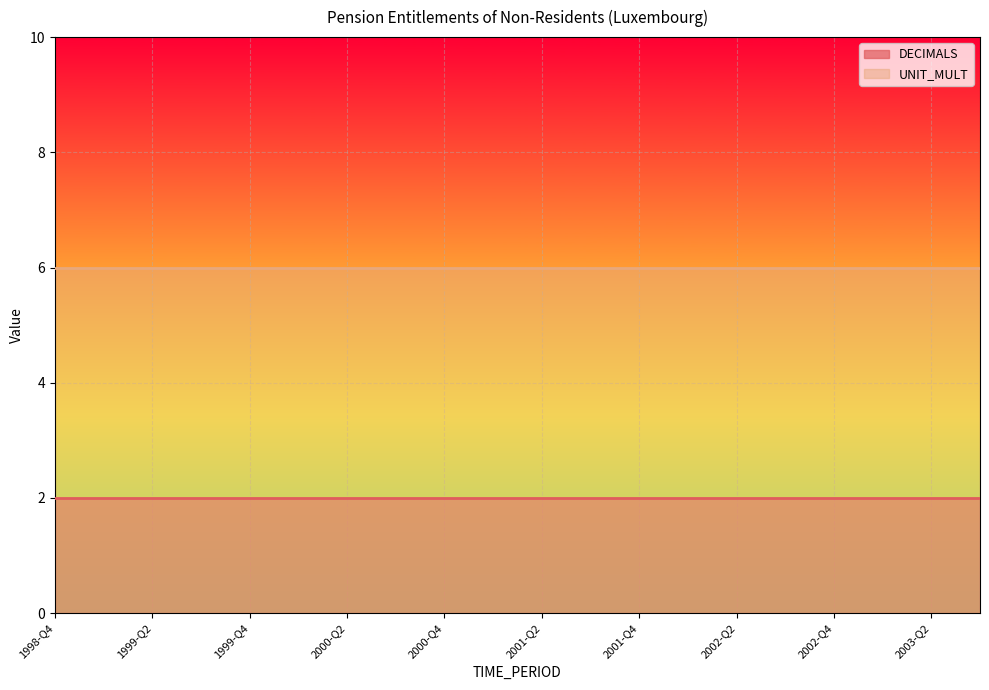

True or false: DECIMALS and UNIT_MULT intersect in this chart.

False